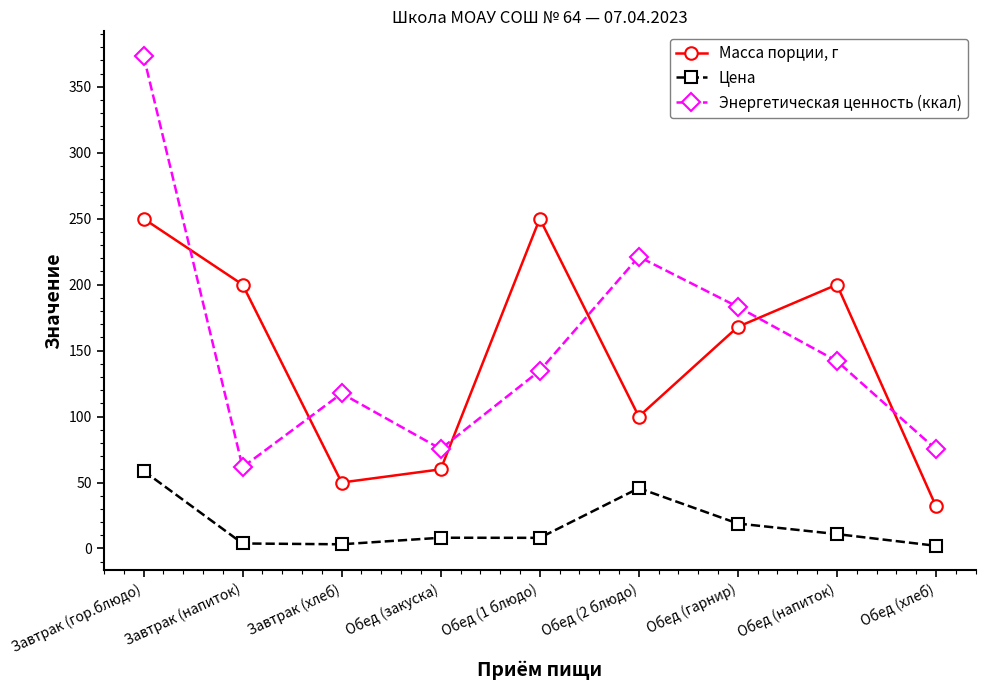

Is this an area chart (filled region under the line)?

No